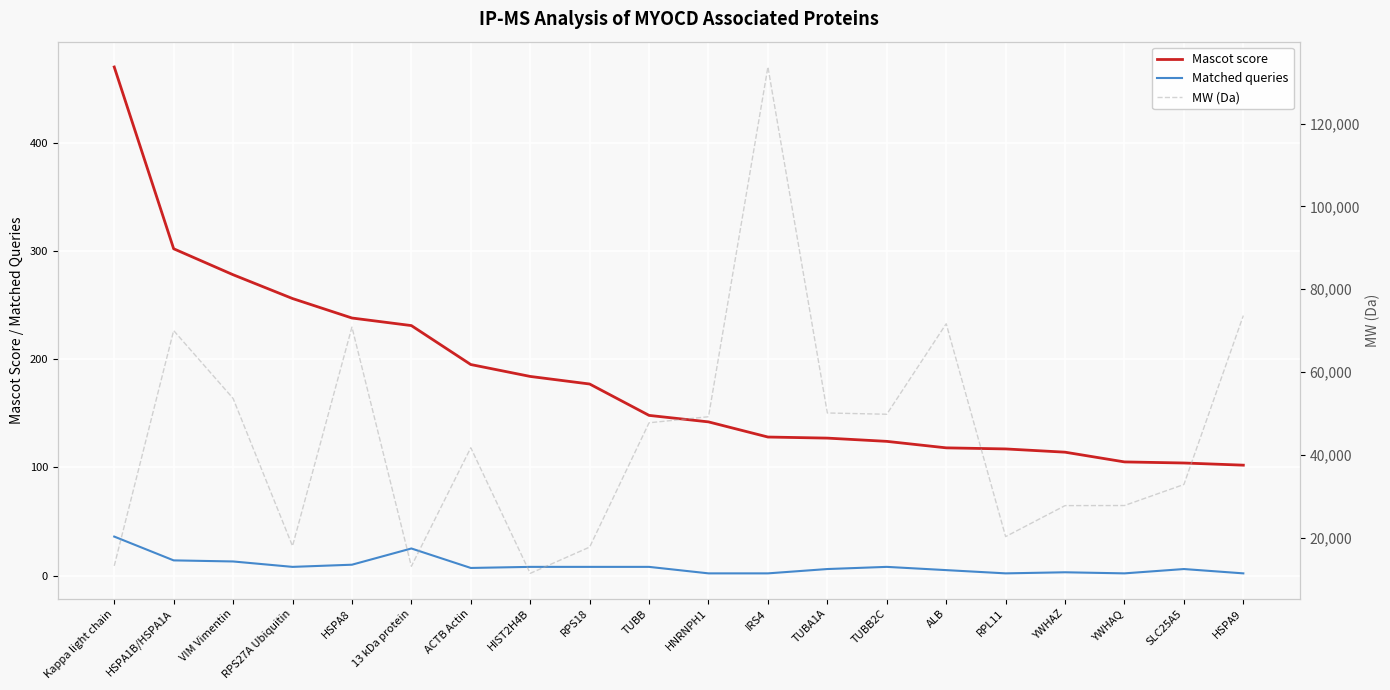

How many values in the MW (Da) series exceed 47736?

9